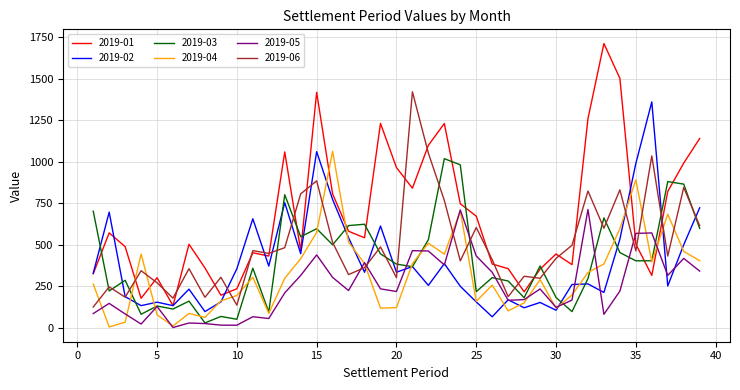

Which series has the largest total across all categories?

2019-01